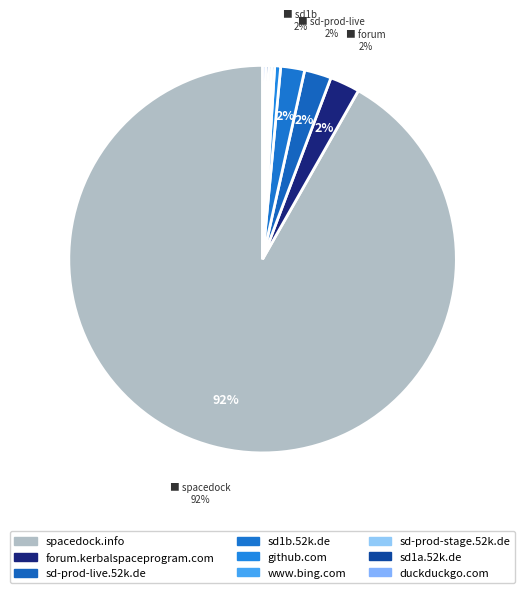

Is there a majority slice in this chart?

Yes